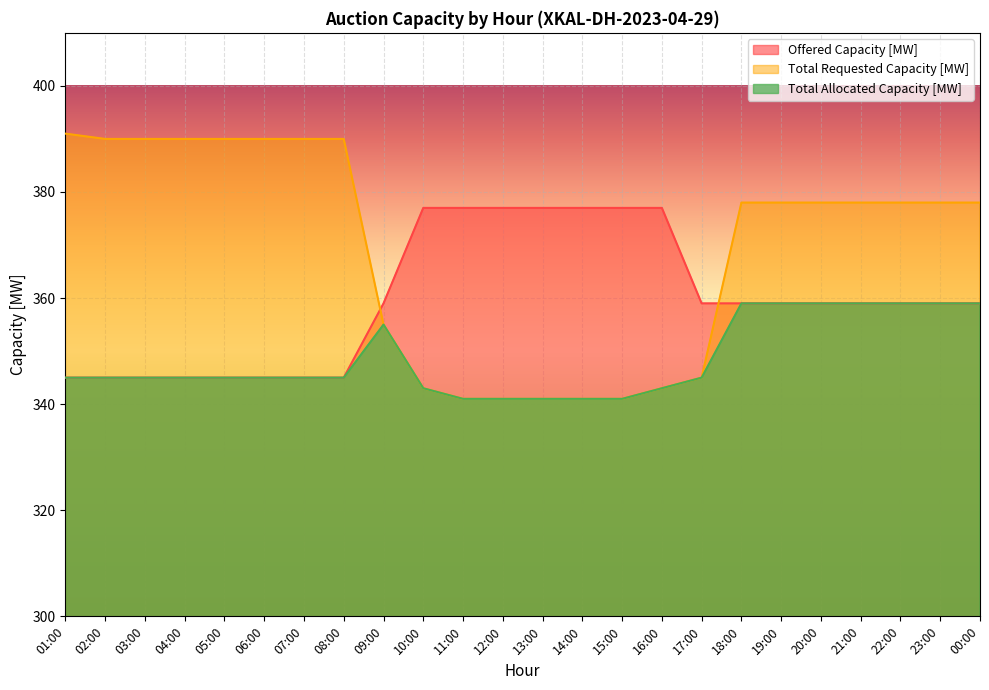

The Total Allocated Capacity [MW] series shows 575 at 21:00. True or false?

False